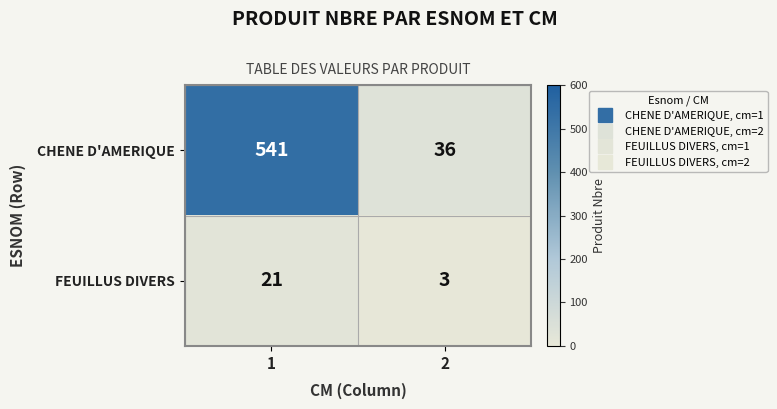

What is the maximum value for CHENE D'AMERIQUE?

541